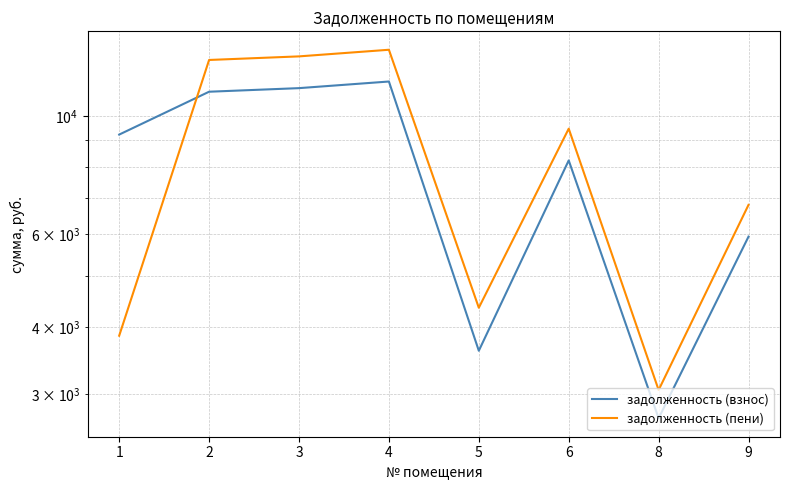

Between 6 and 4, which is larger?

4